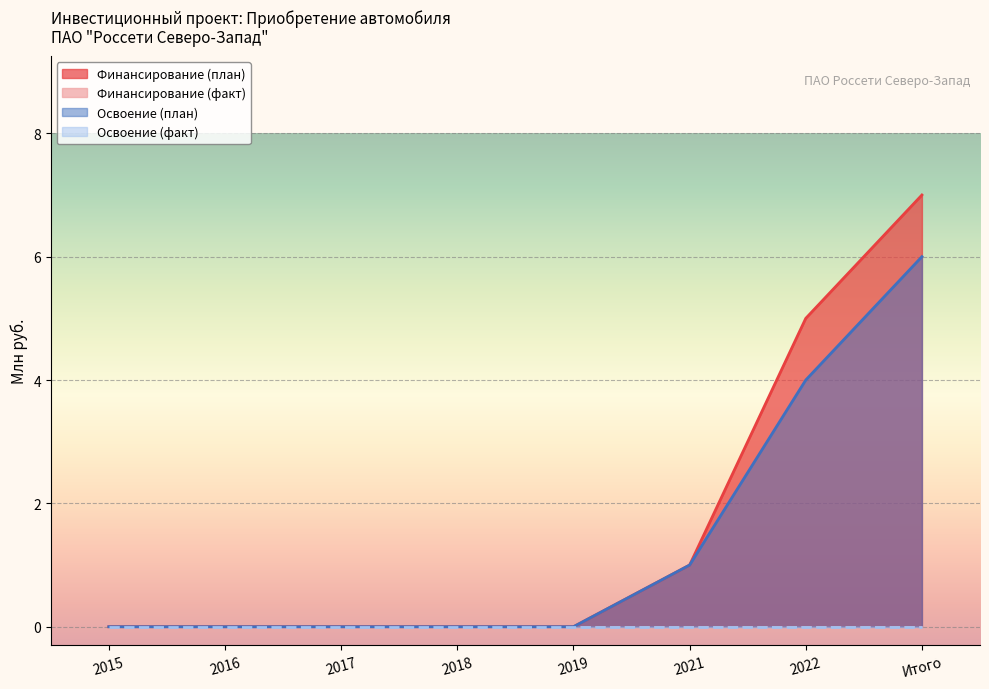

True or false: Освоение (план) and Финансирование (план) intersect in this chart.

False